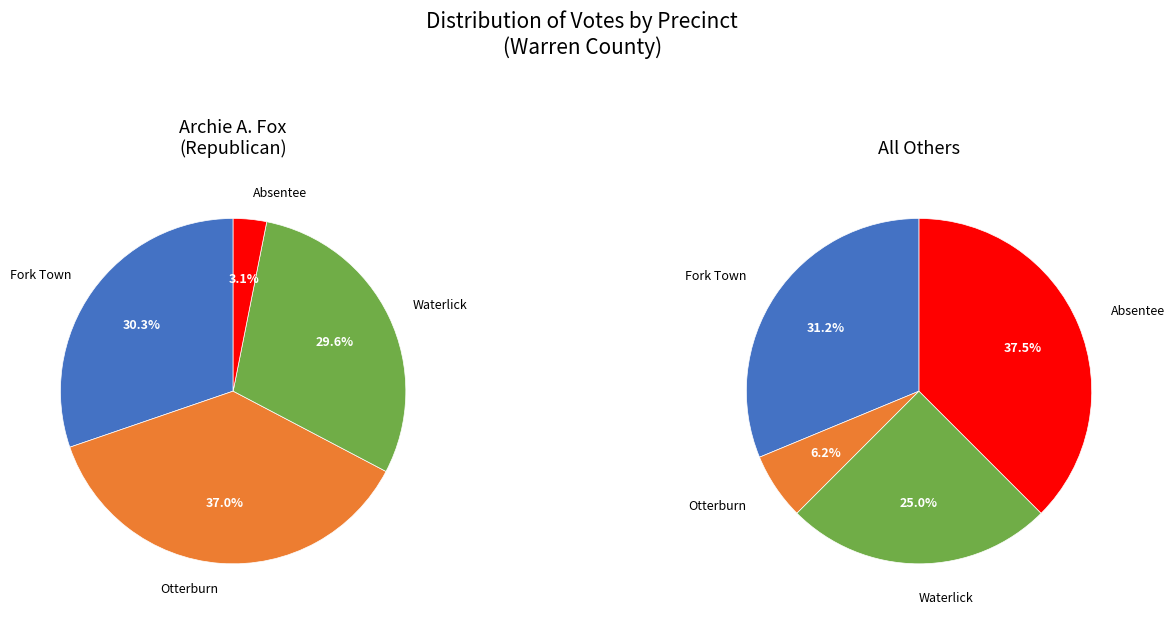

Which series has the widest spread of values?

Archie A. Fox